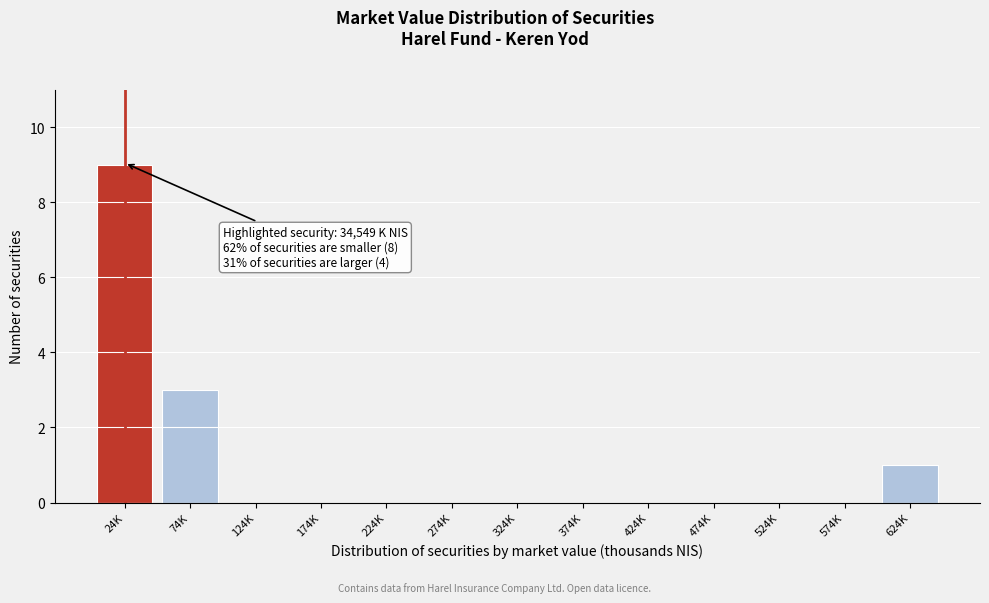

Reading left to right, extract all data points from this chart.

24K=9	74K=3	124K=0	174K=0	224K=0	274K=0	324K=0	374K=0	424K=0	474K=0	524K=0	574K=0	624K=1